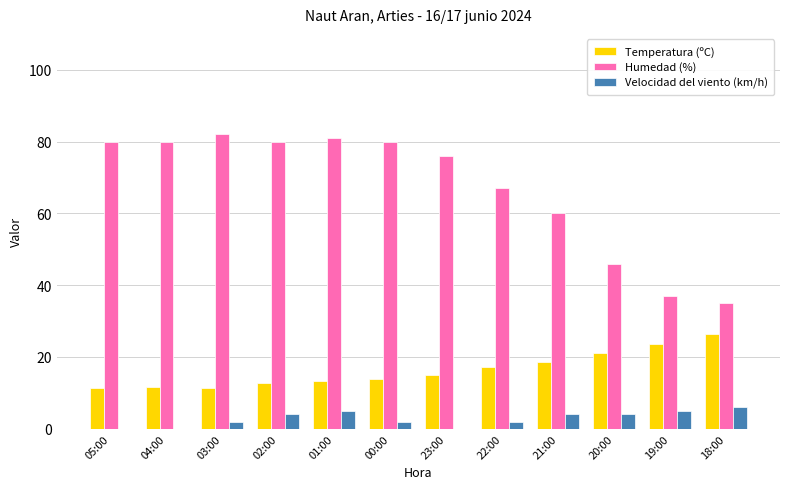

What are all the series names shown in the legend?

Temperatura (ºC), Humedad (%), Velocidad del viento (km/h)